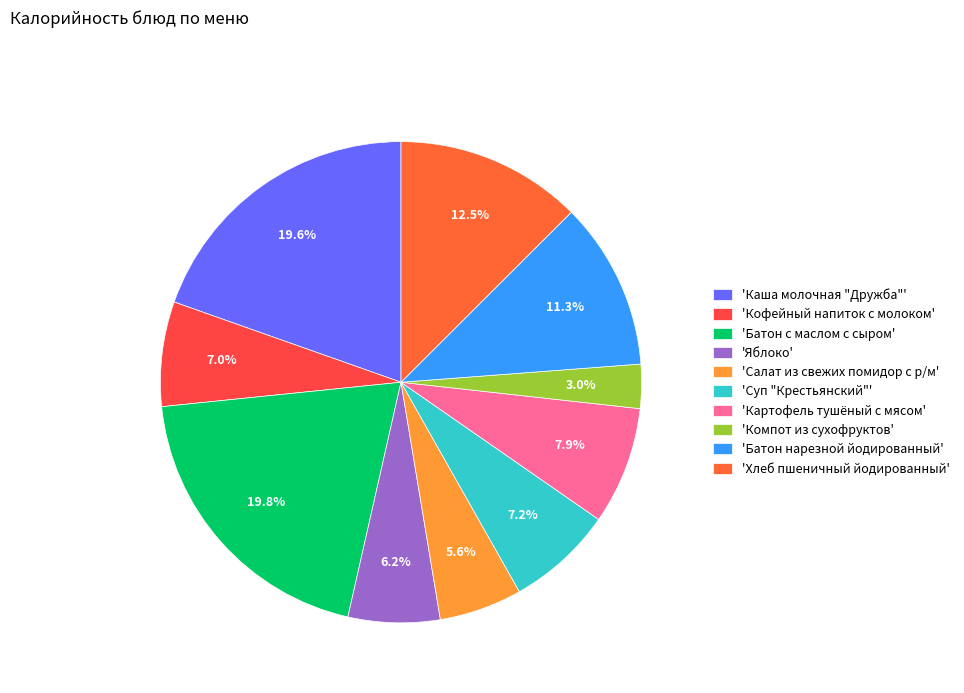

Is there any slice that represents more than half of the pie?

No